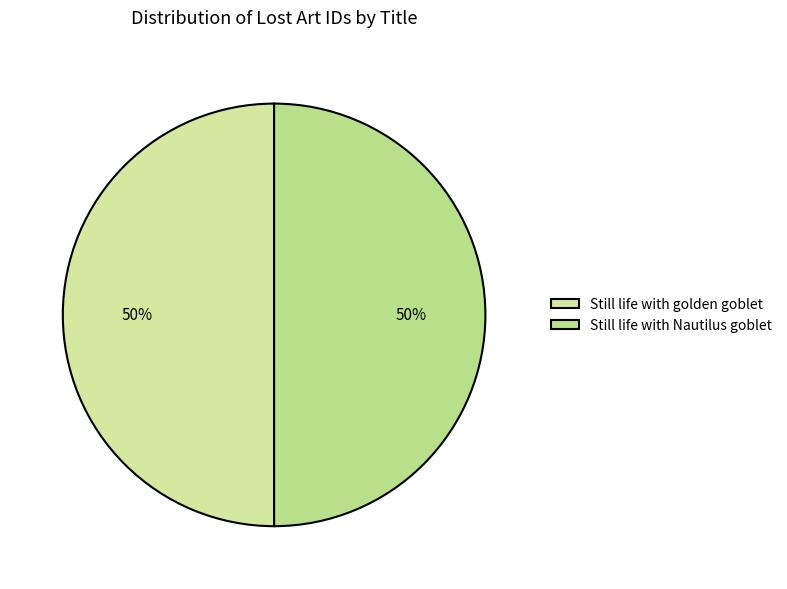

To the nearest percent, what portion does Still life with golden goblet represent?

50%